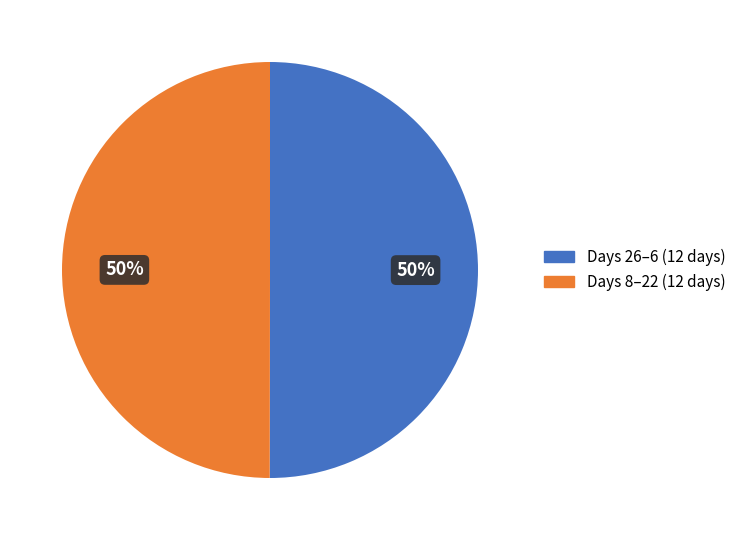

To the nearest percent, what percentage of the pie is Days 26–6 (12 days)?

50%